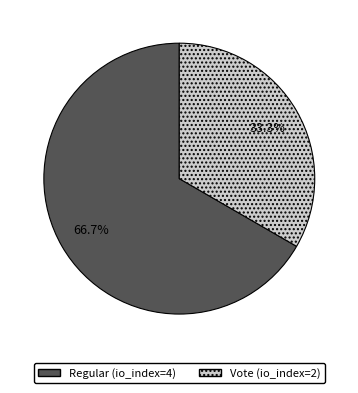

Is the sum of Vote (io_index=2) and Regular (io_index=4) greater than half?

Yes